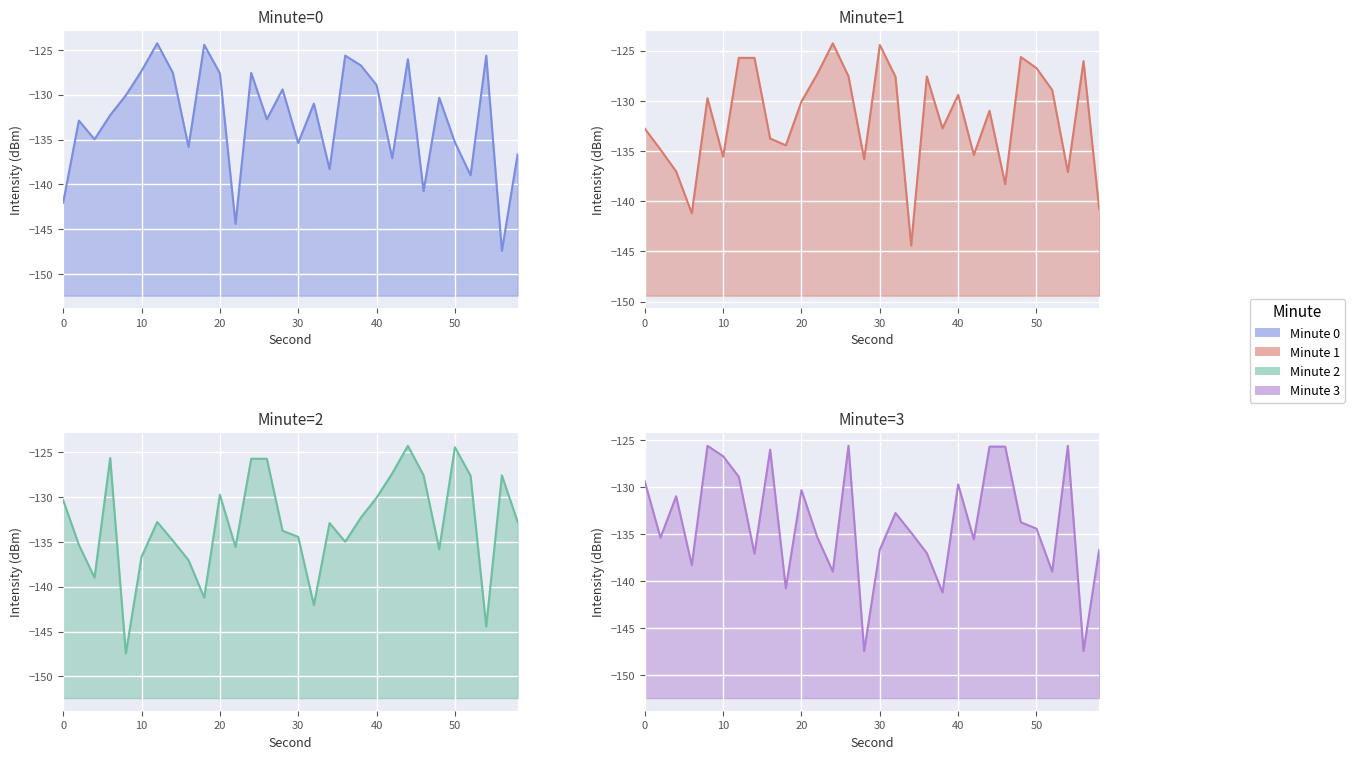

After their last crossing, which series has the higher values: Minute 1 or Minute 2?

Minute 2